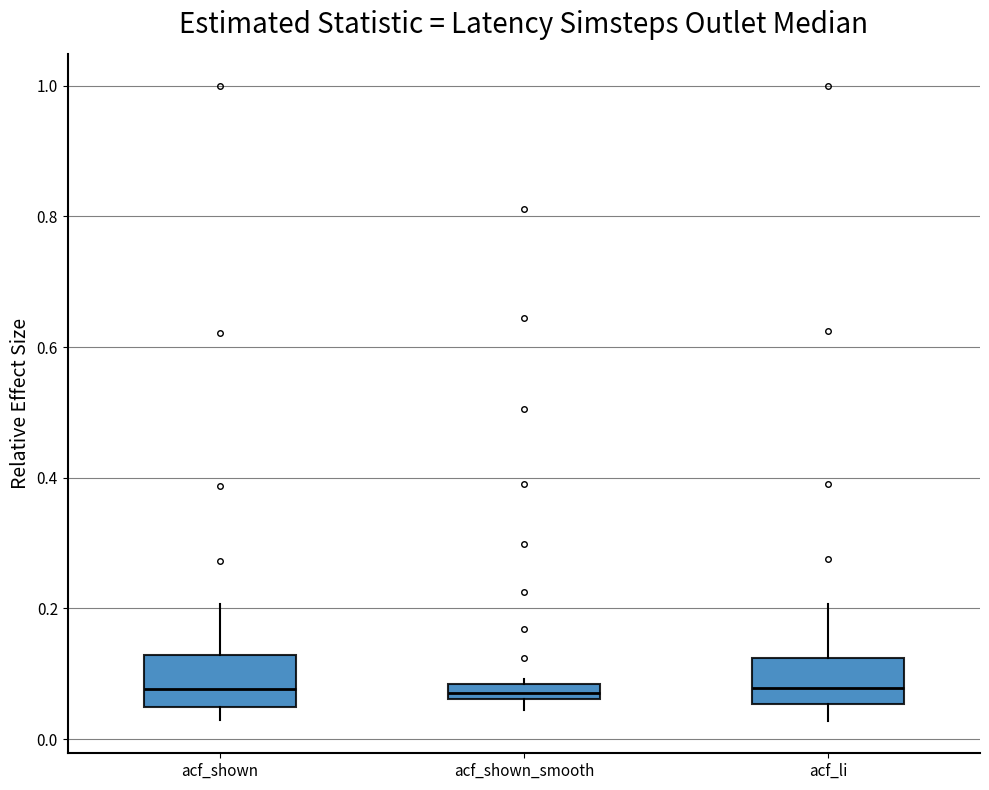

Where does the median line of the box for acf_li sit on the y-axis? The values are not printed on the chart, so give them approximately, as read against the axis.

0.08